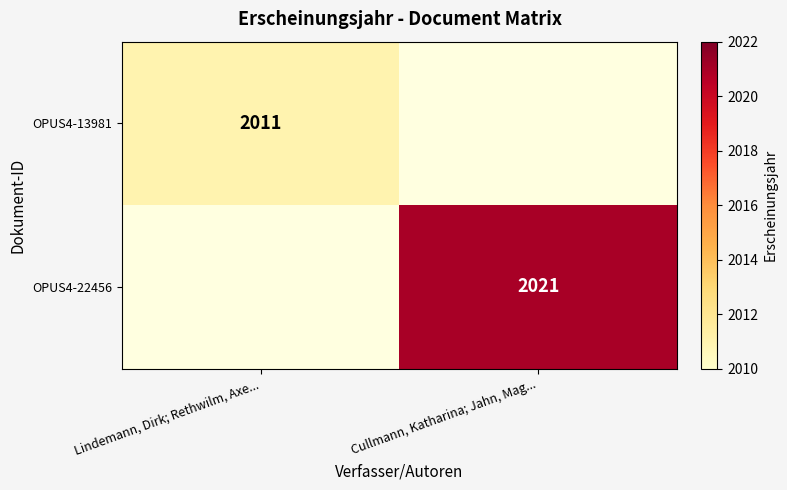

Is the value of OPUS4-22456 at Cullmann, Katharina; Jahn, Mag... greater than the value of OPUS4-13981 at Lindemann, Dirk; Rethwilm, Axe...?

Yes